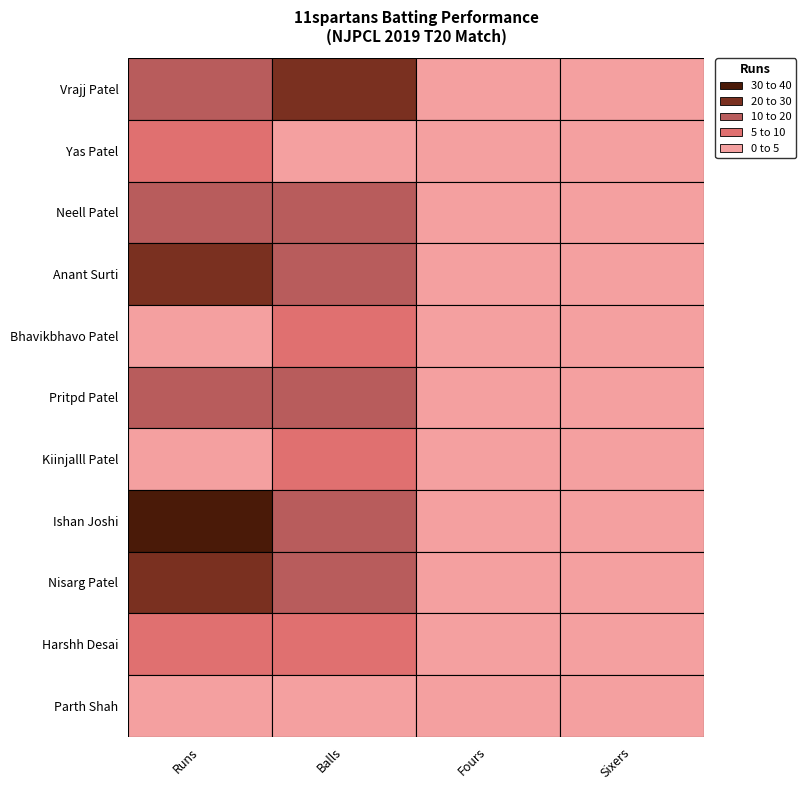

Reading right to left, what are all the values shown in this chart?

Vrajj Patel: 1	1	21	18
Yas Patel: 1	0	3	6
Neell Patel: 2	1	19	19
Anant Surti: 2	1	16	25
Bhavikbhavo Patel: 0	0	7	3
Pritpd Patel: 1	0	10	10
Kiinjalll Patel: 0	0	7	2
Ishan Joshi: 3	2	19	39
Nisarg Patel: 3	1	12	24
Harshh Desai: 1	0	5	7
Parth Shah: 0	0	2	1